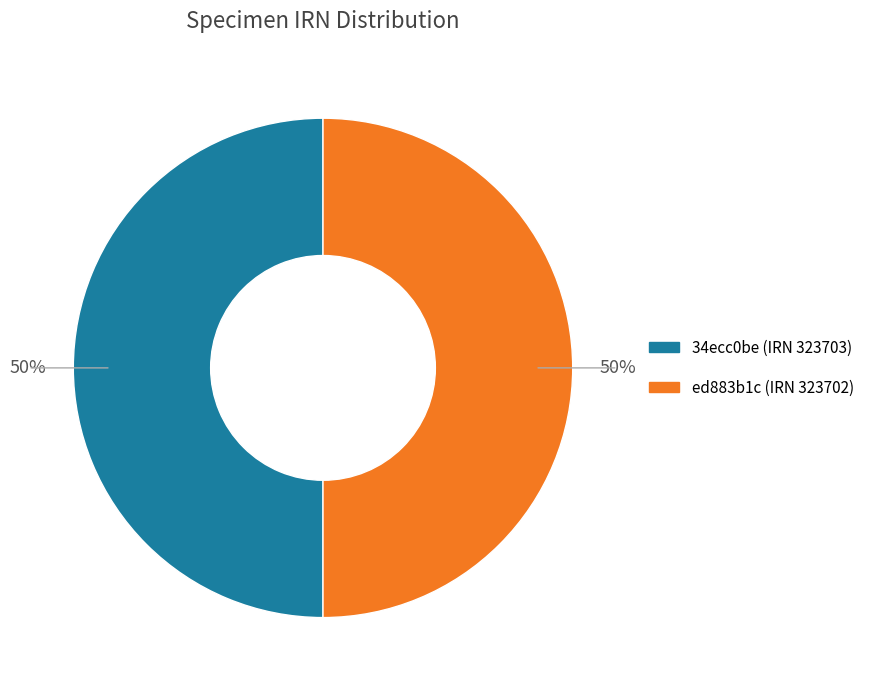

Combined, do 34ecc0be (IRN 323703) and ed883b1c (IRN 323702) account for over 50%?

Yes